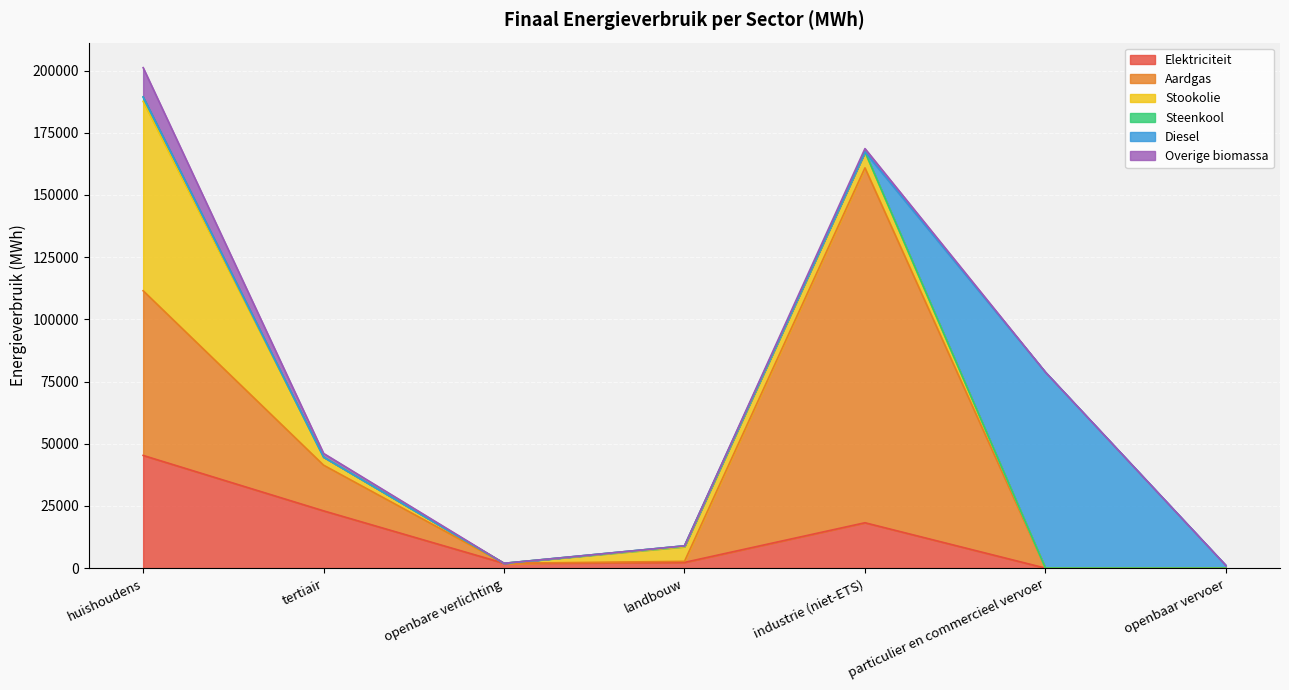

True or false: Stookolie and Overige biomassa intersect in this chart.

False